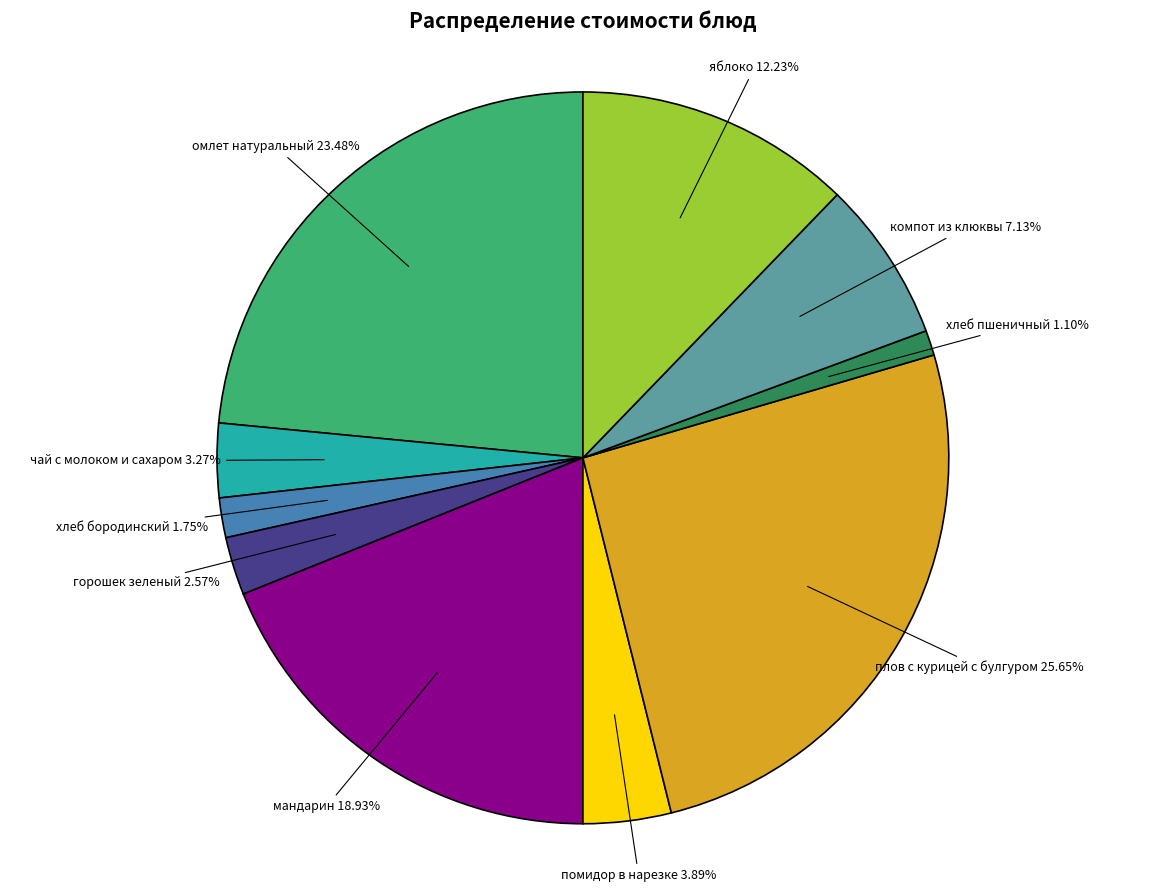

Is there a majority slice in this chart?

No